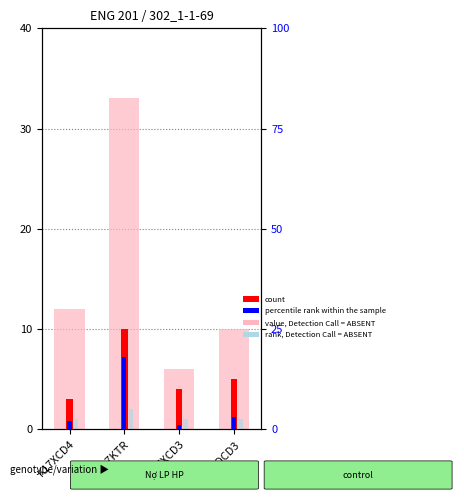

What position from the right is K18QCD3?

1